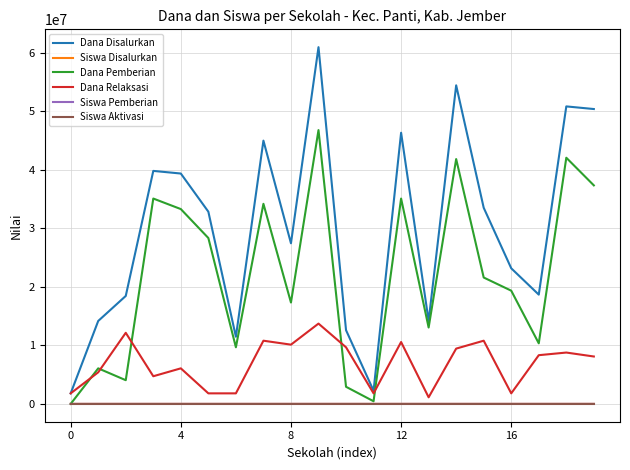

Which series has the widest spread of values?

Dana Disalurkan